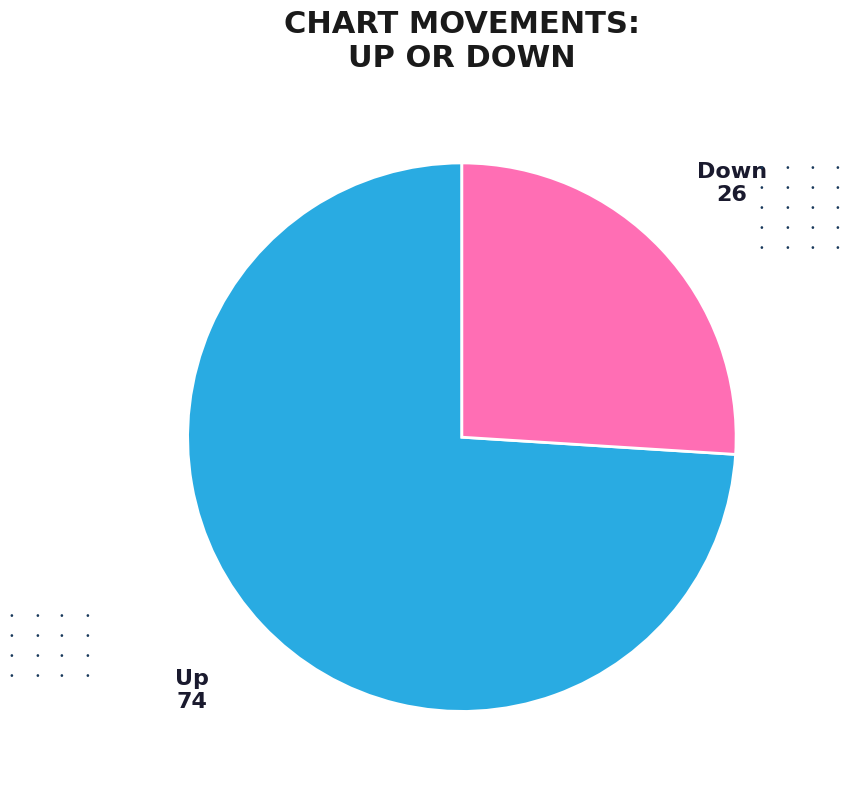

Approximately how many times larger is the value at Up compared to Down?

2.8